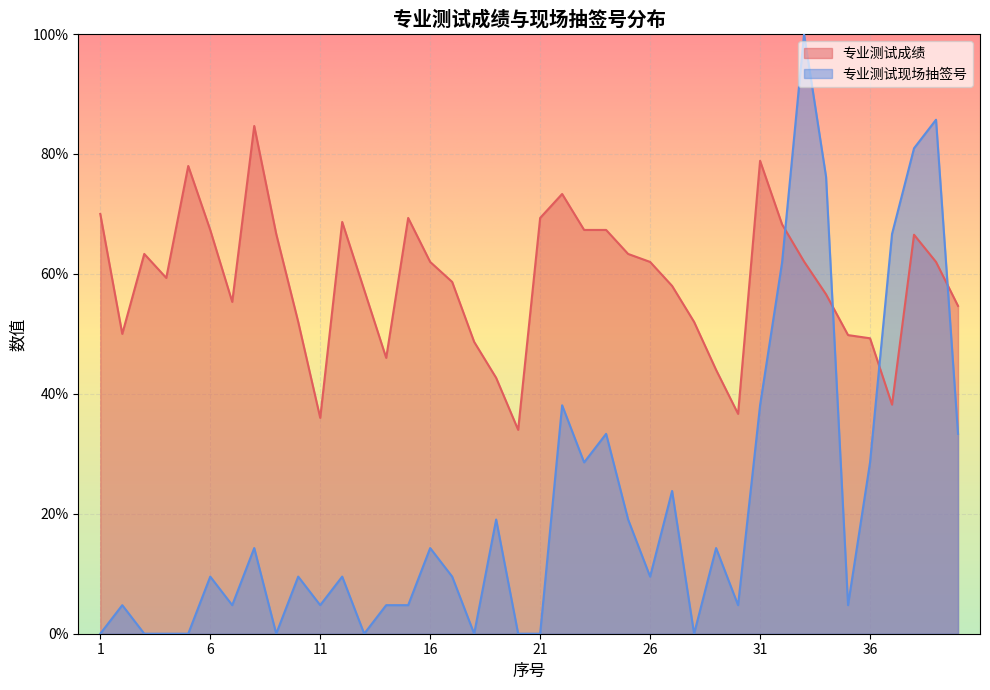

What is the sum of all 专业测试现场抽签号 values?

857.1